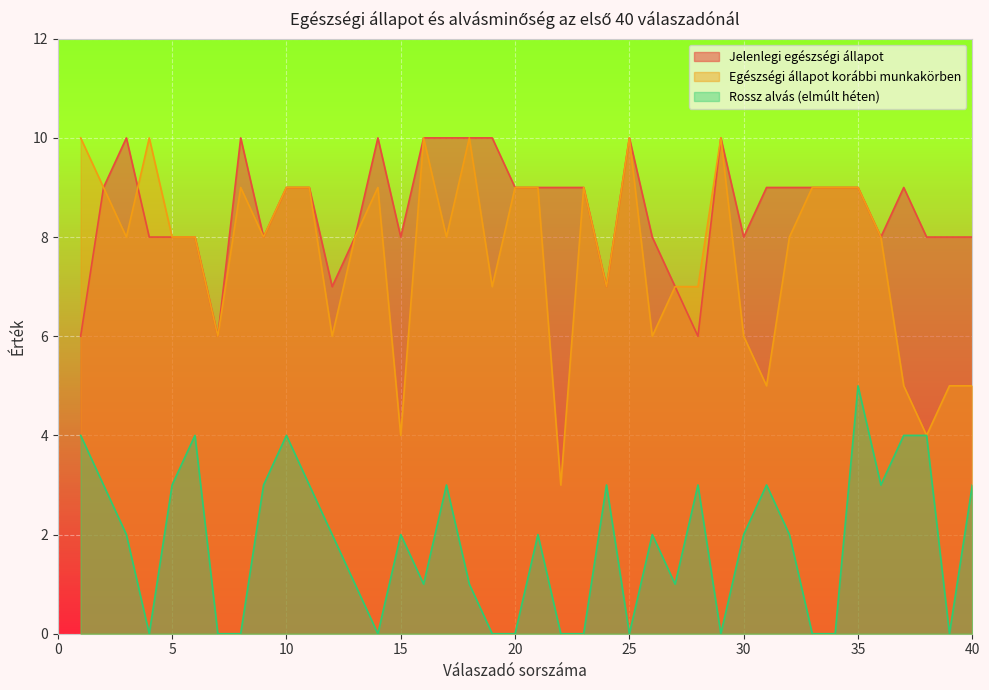

What is the difference between the highest and lowest values at 37?

5